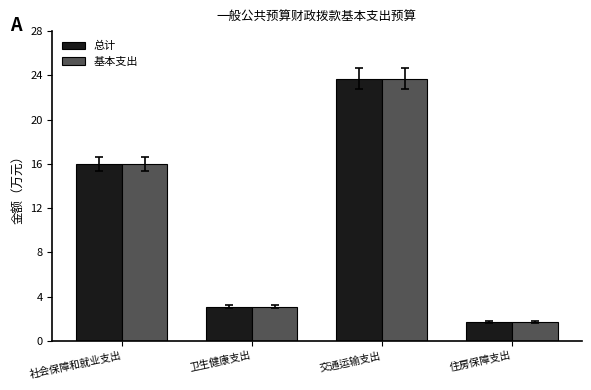

Is it true that 基本支出 equals 23.7 at 交通运输支出?

True